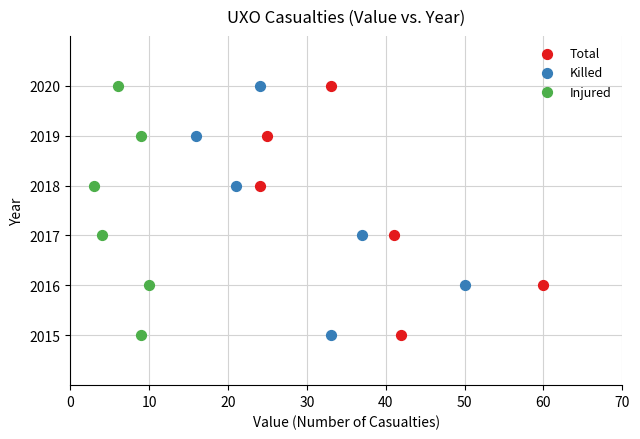

What are all the series names shown in the legend?

Total, Killed, Injured